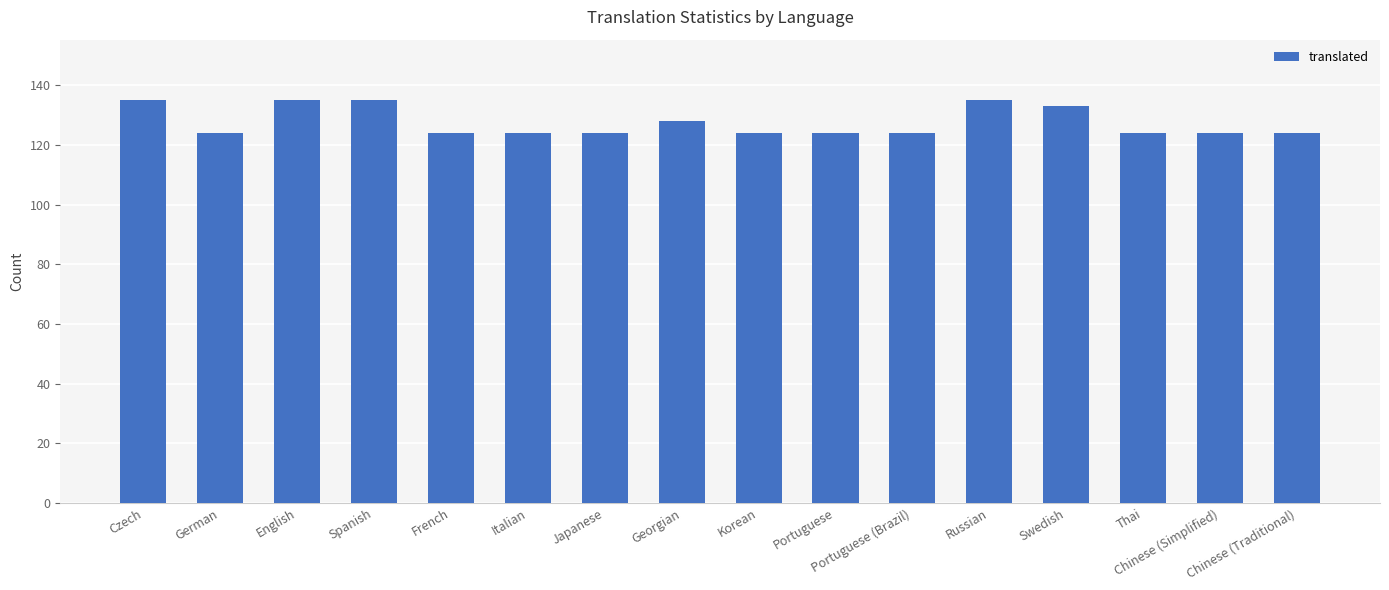

Approximately how many times larger is the value at Chinese (Traditional) compared to Italian?

1.0